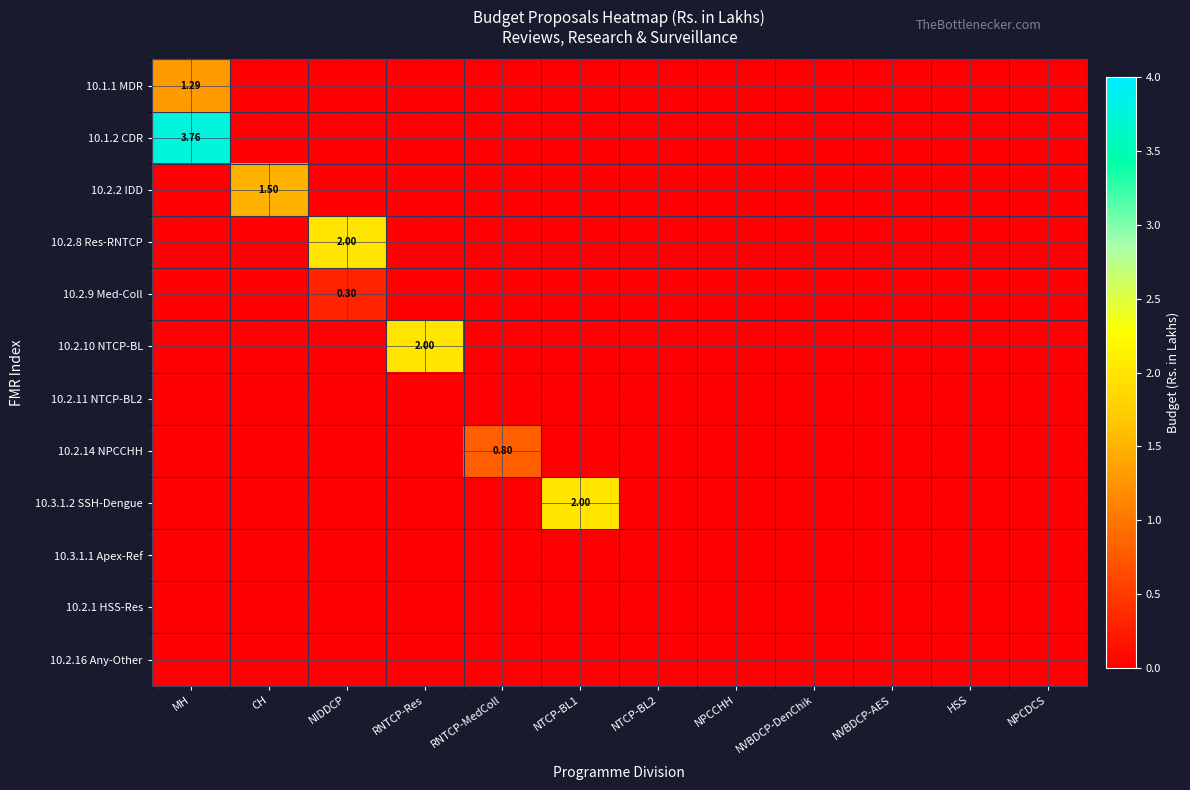

True or false: 10.3.1.1 Apex-Ref has a value of 0.0 at NTCP-BL2.

True